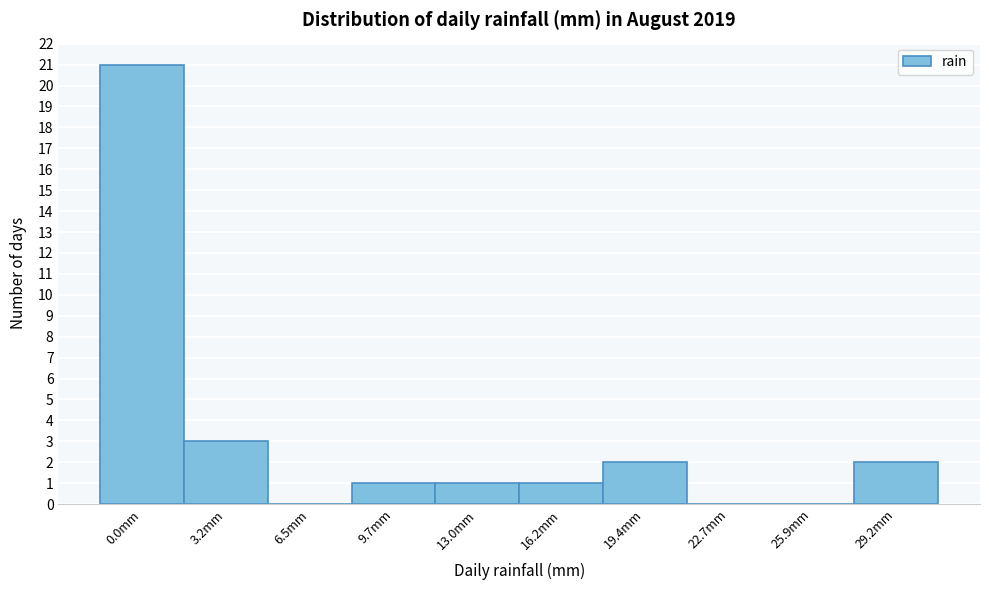

Reading left to right, what are all the values shown in this chart?

0.0mm=21	3.2mm=3	6.5mm=0	9.7mm=1	13.0mm=1	16.2mm=1	19.4mm=2	22.7mm=0	25.9mm=0	29.2mm=2